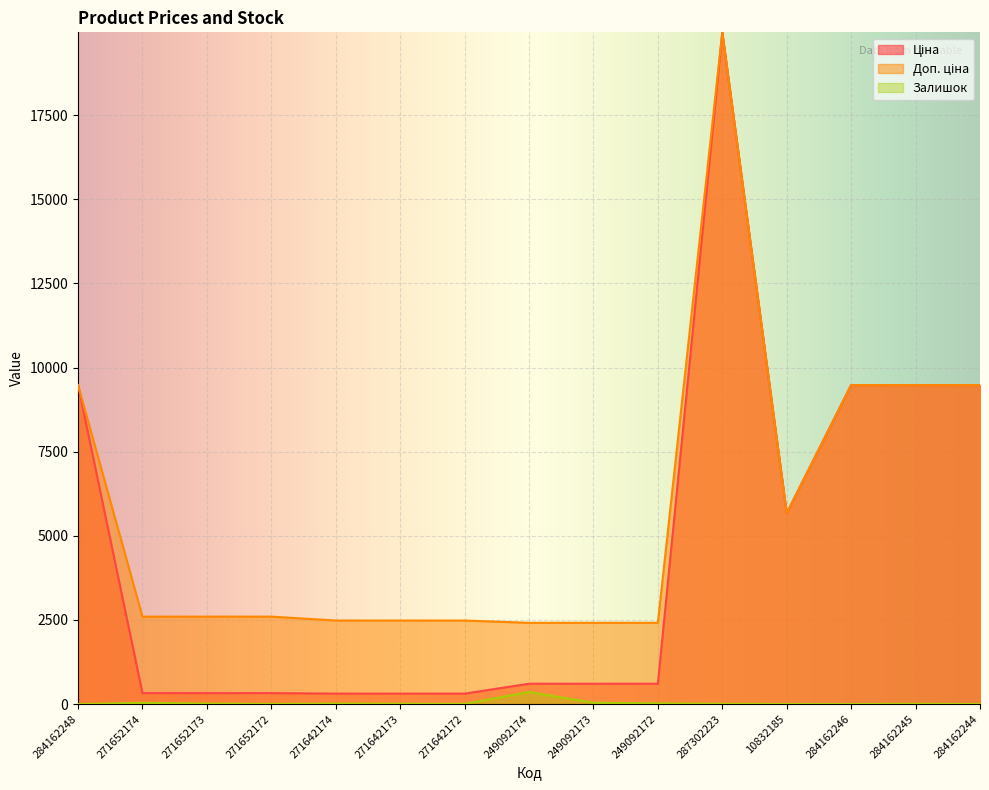

What is the greatest value displayed?

19964.2